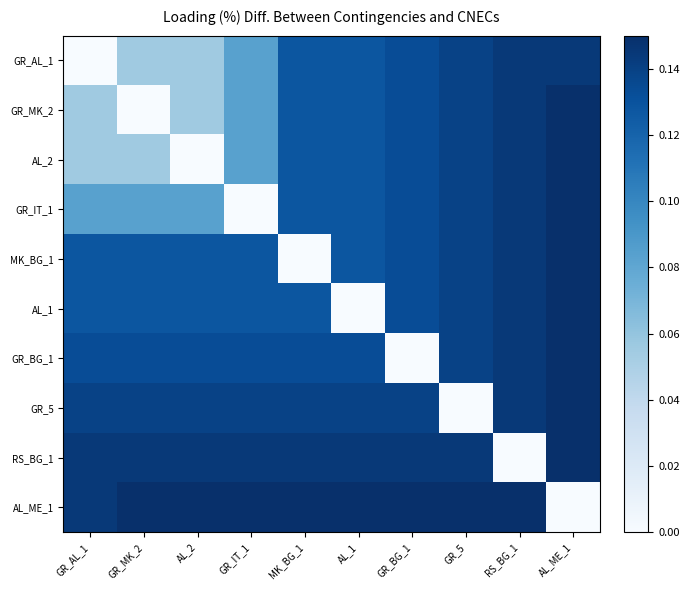

At which category is the sum across all series the highest?

AL_ME_1